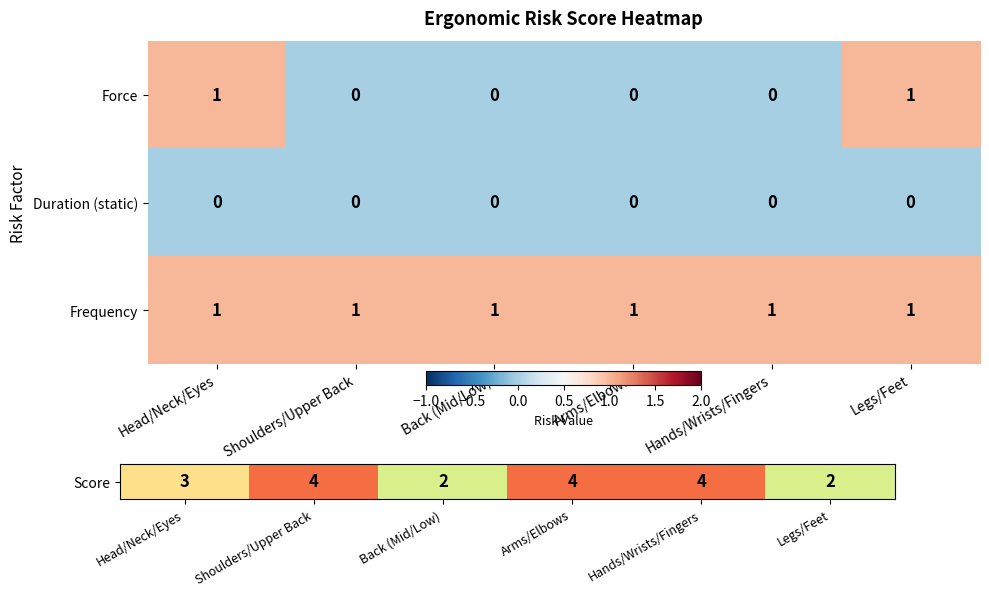

Which series has the largest range (max minus min)?

Force